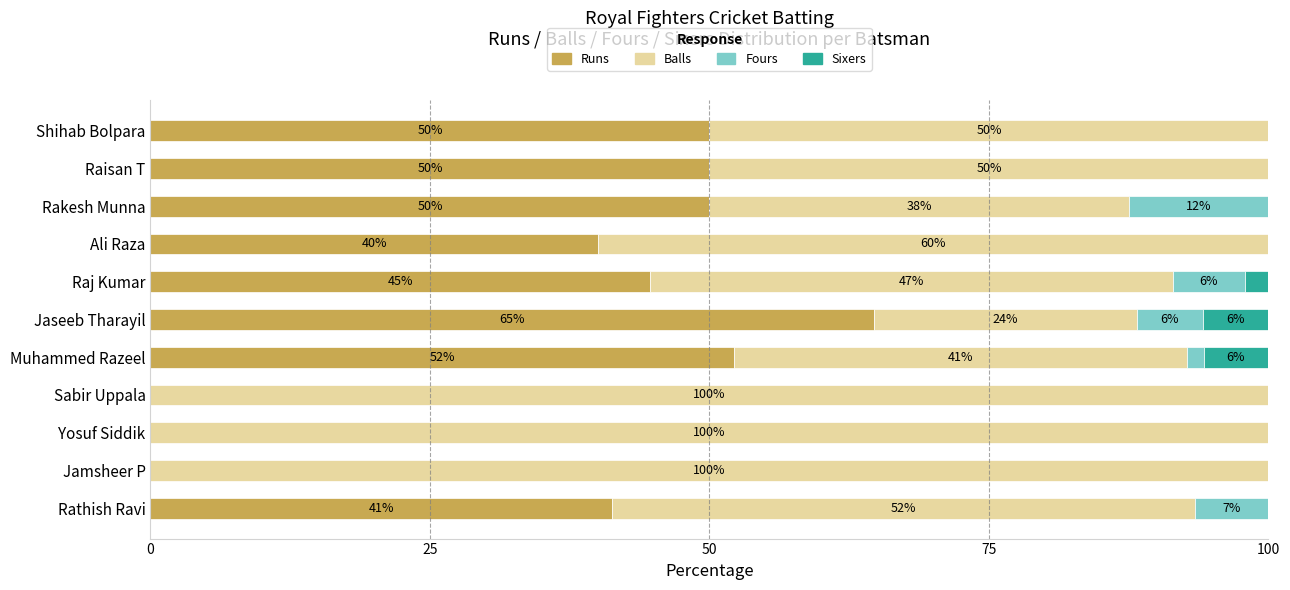

What is the sum of the Runs values at Ali Raza and Raisan T?

90.0